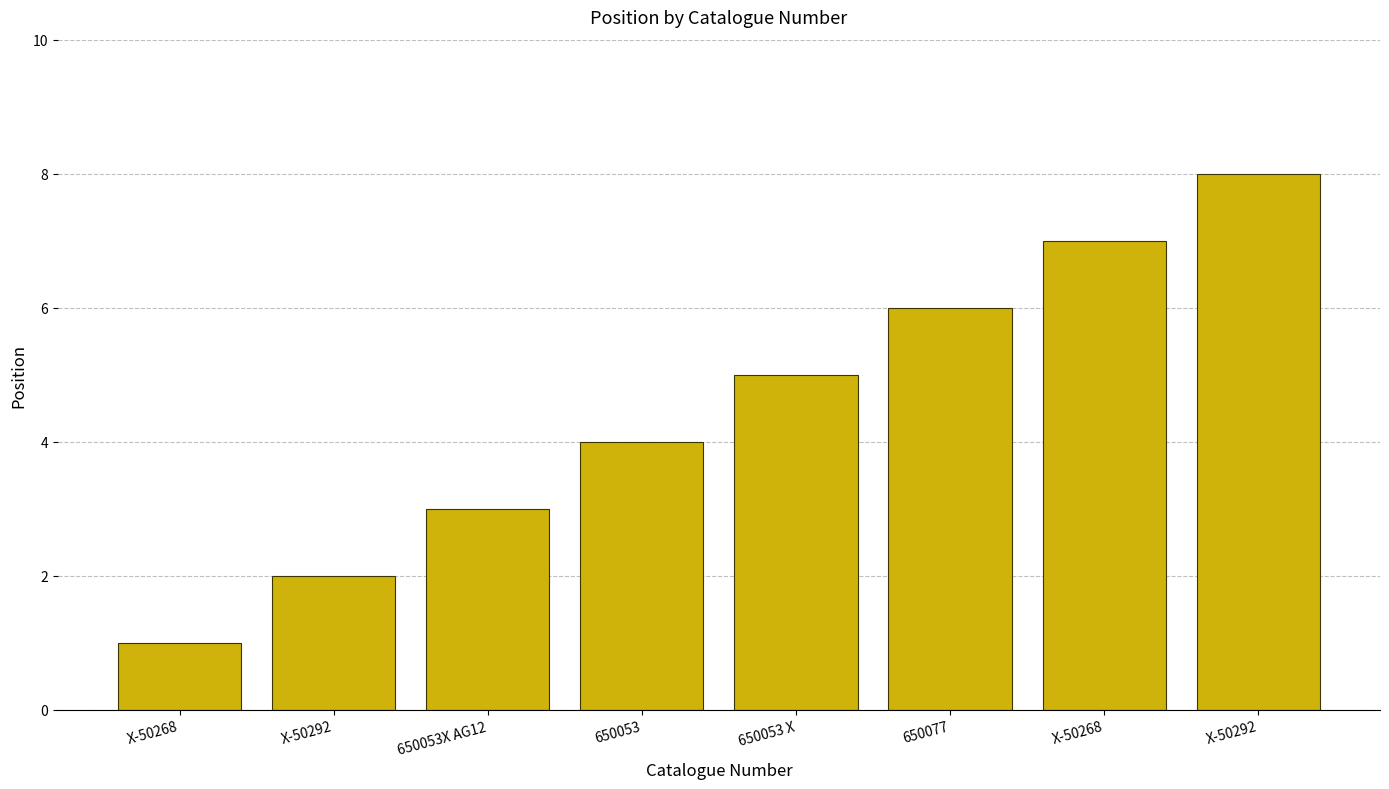

How many series are shown in this chart?

1